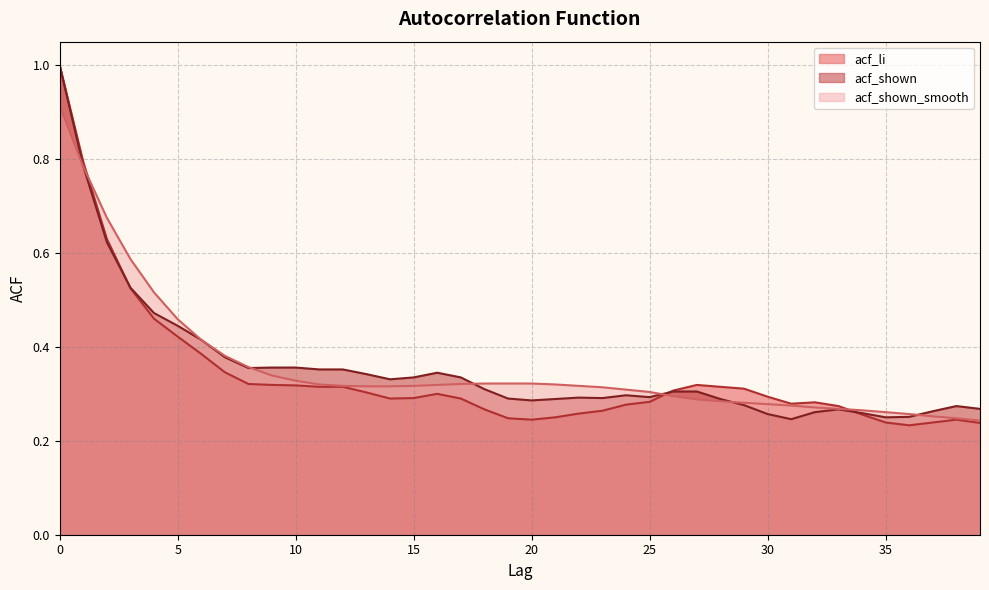

How many data points does each series have?

40